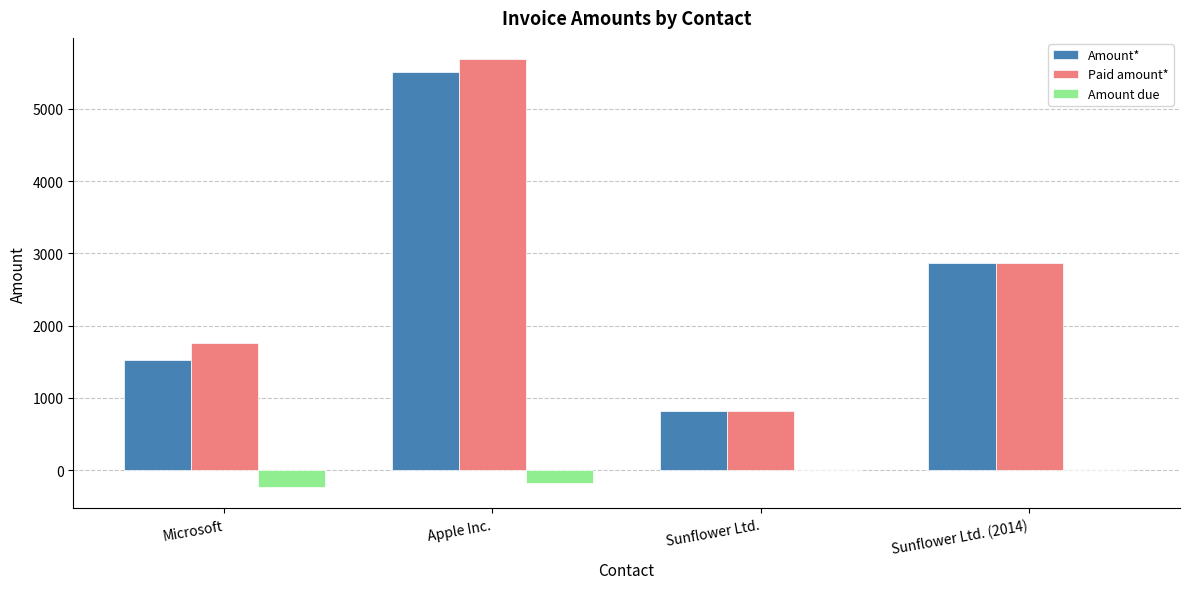

What is the spread (max minus min) of values at Sunflower Ltd.?

823.9